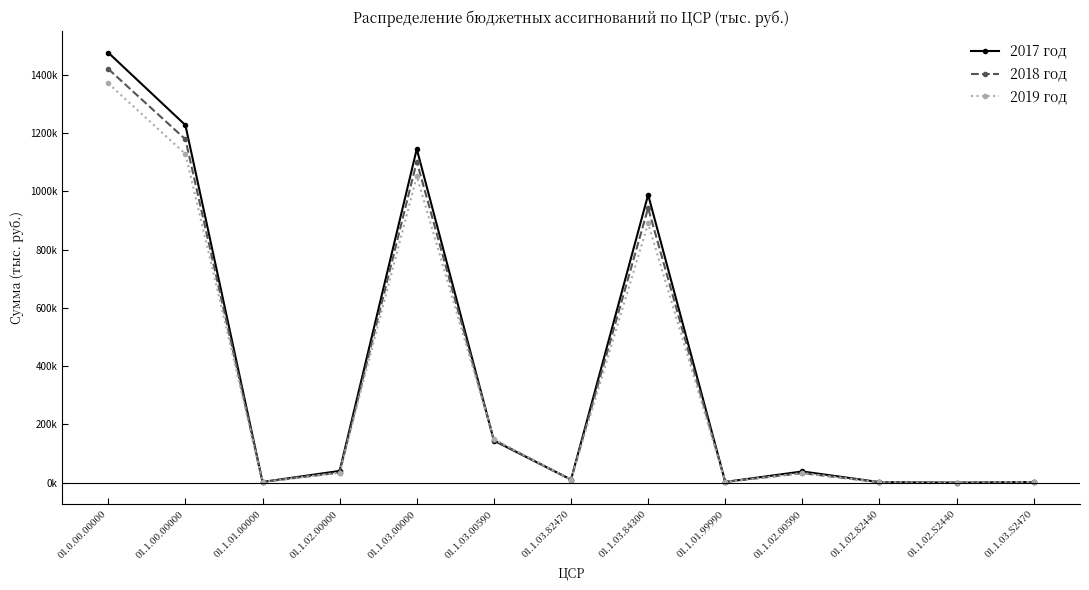

What position from the left is 01.1.02.82440?

11